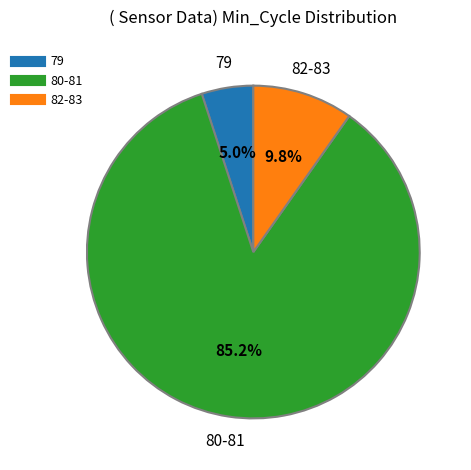

Is there any slice that represents more than half of the pie?

Yes